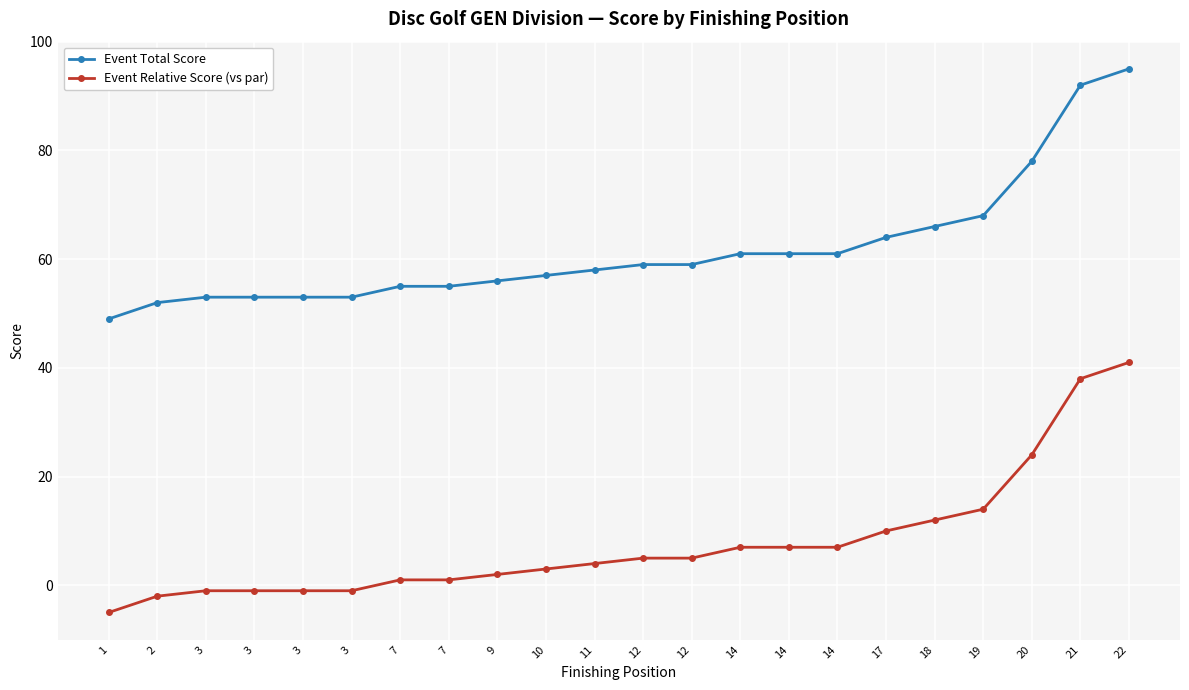

What are all the series names shown in the legend?

Event Total Score, Event Relative Score (vs par)